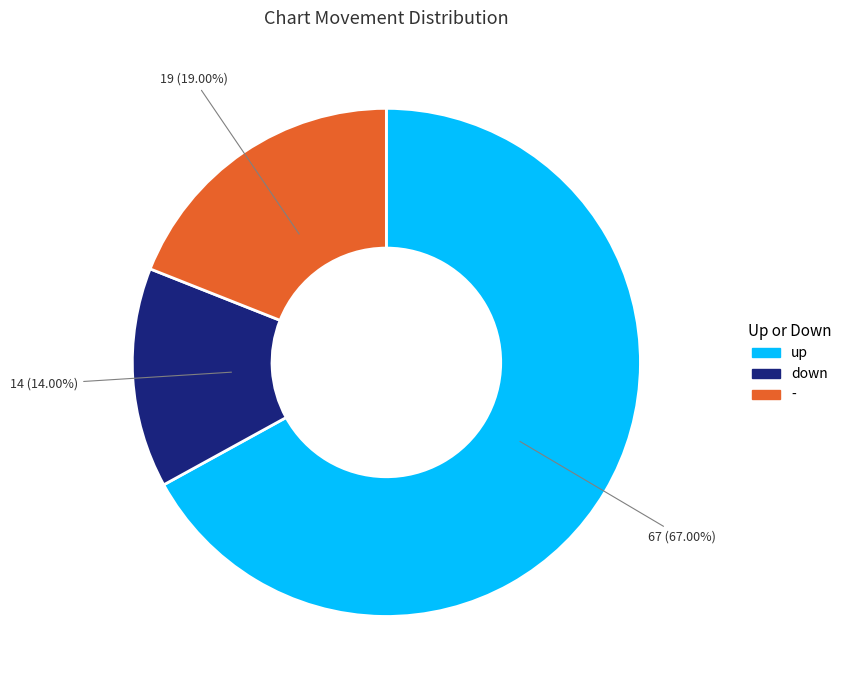

How many segments does this pie chart have?

3